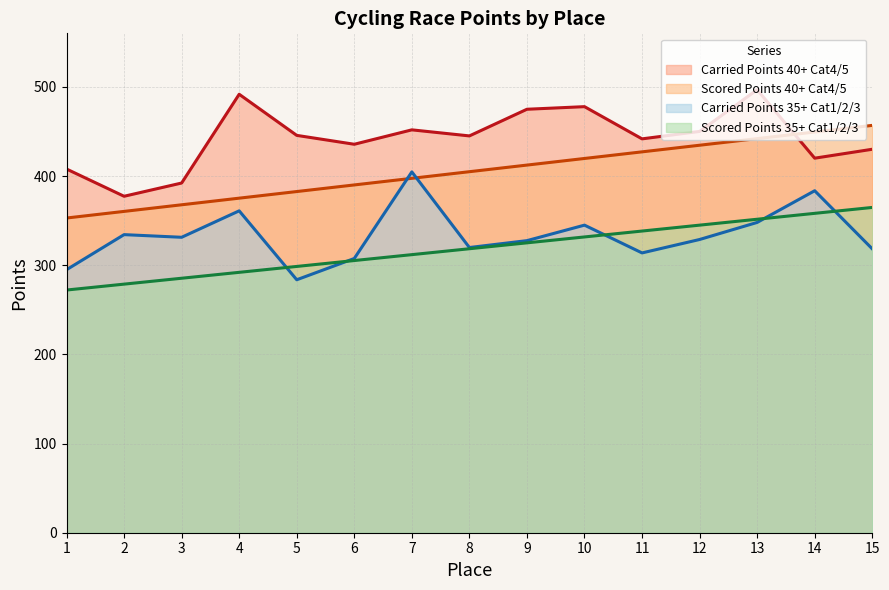

Between which two adjacent categories do Scored Points 35+ Cat1/2/3 and Carried Points 35+ Cat1/2/3 first intersect?

4 and 5